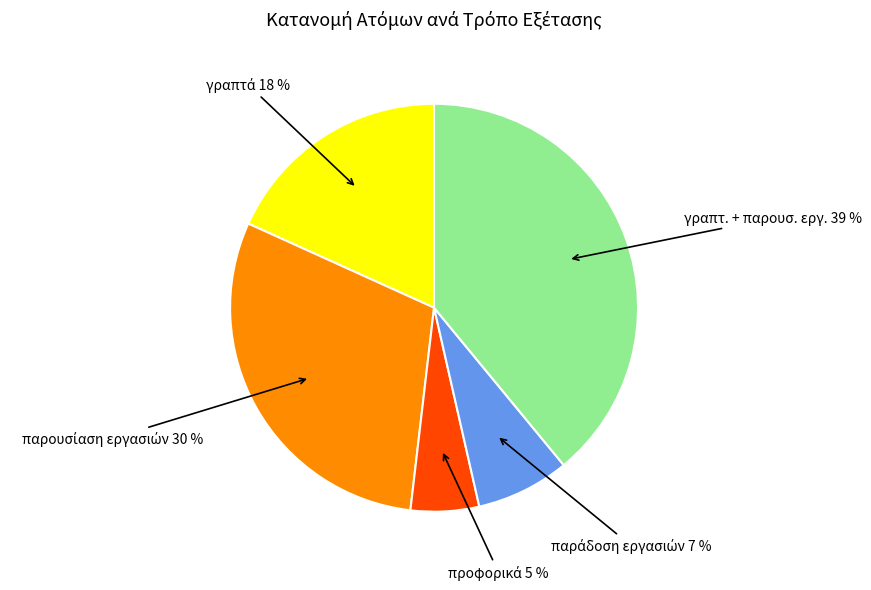

Does any single category account for the majority?

No